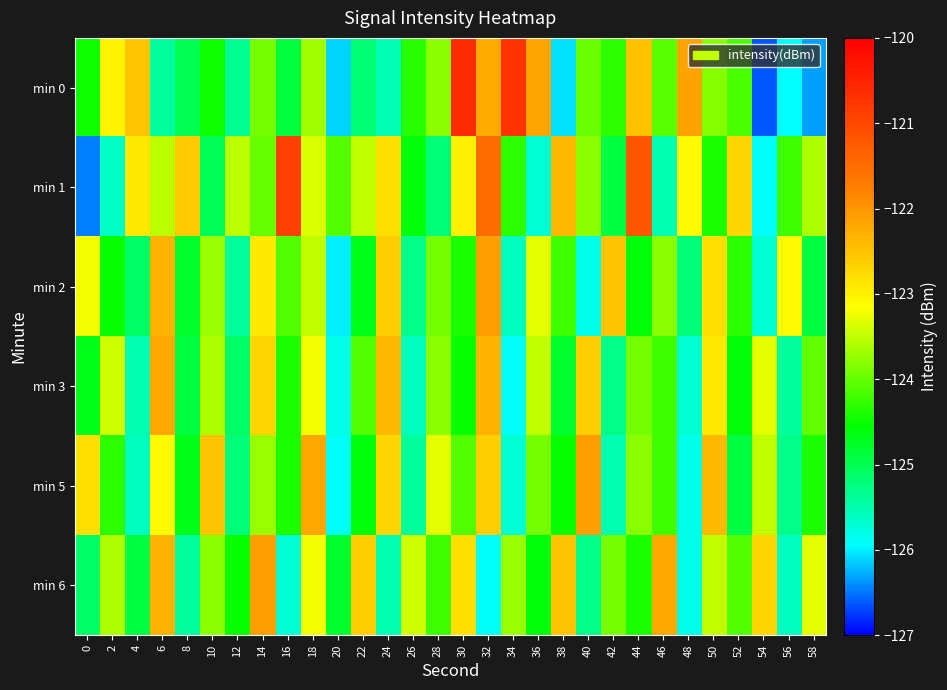

List the series in order of their peak value, lowest first.

min 3, min 2, min 5, min 6, min 1, min 0